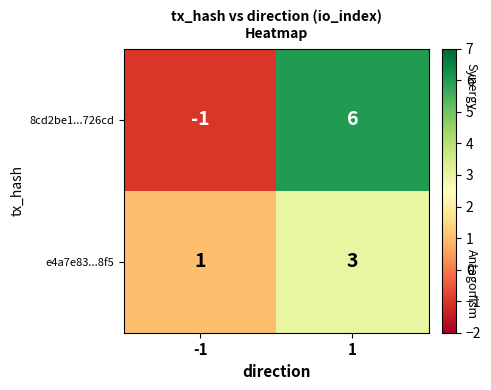

Rank the series by their maximum value, from lowest to highest.

e4a7e83...8f5, 8cd2be1...726cd